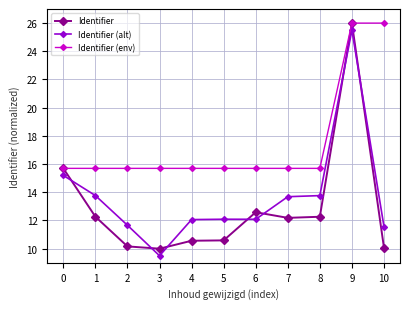

How many lines are shown in the chart?

3